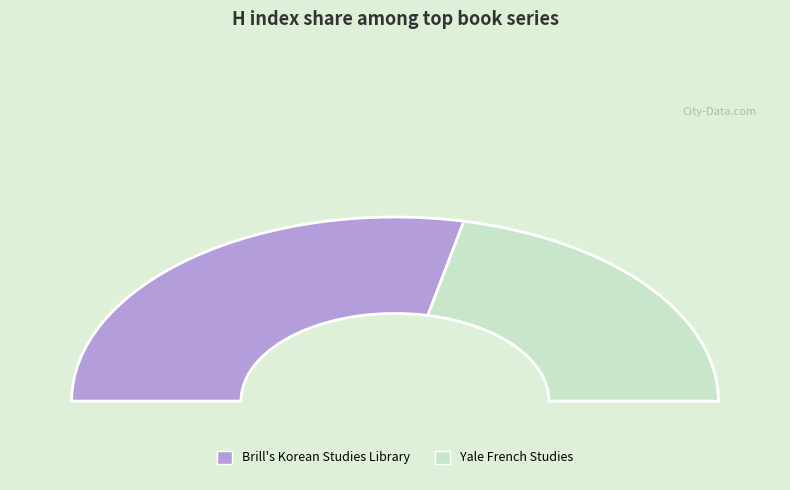

To the nearest percent, what portion does Yale French Studies represent?

43%